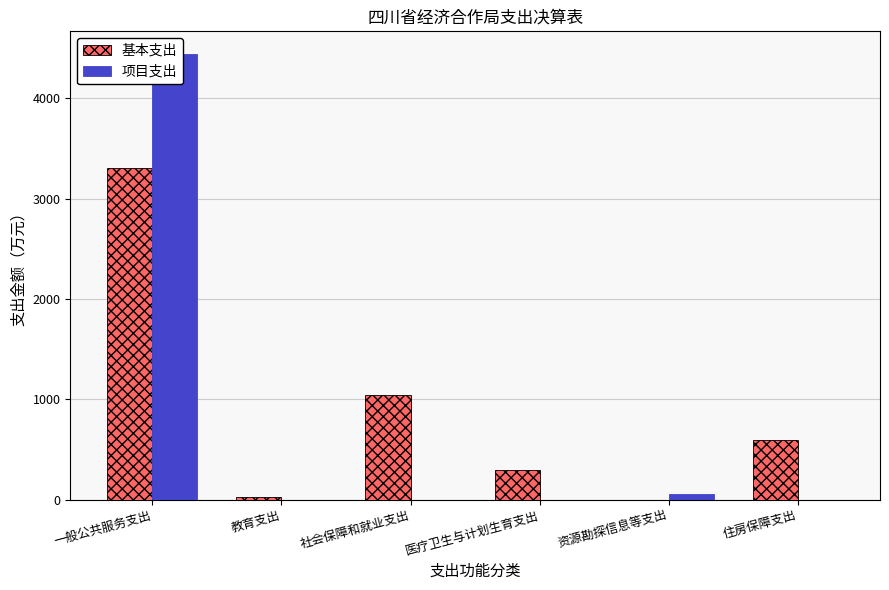

How many bars are there in total?

12